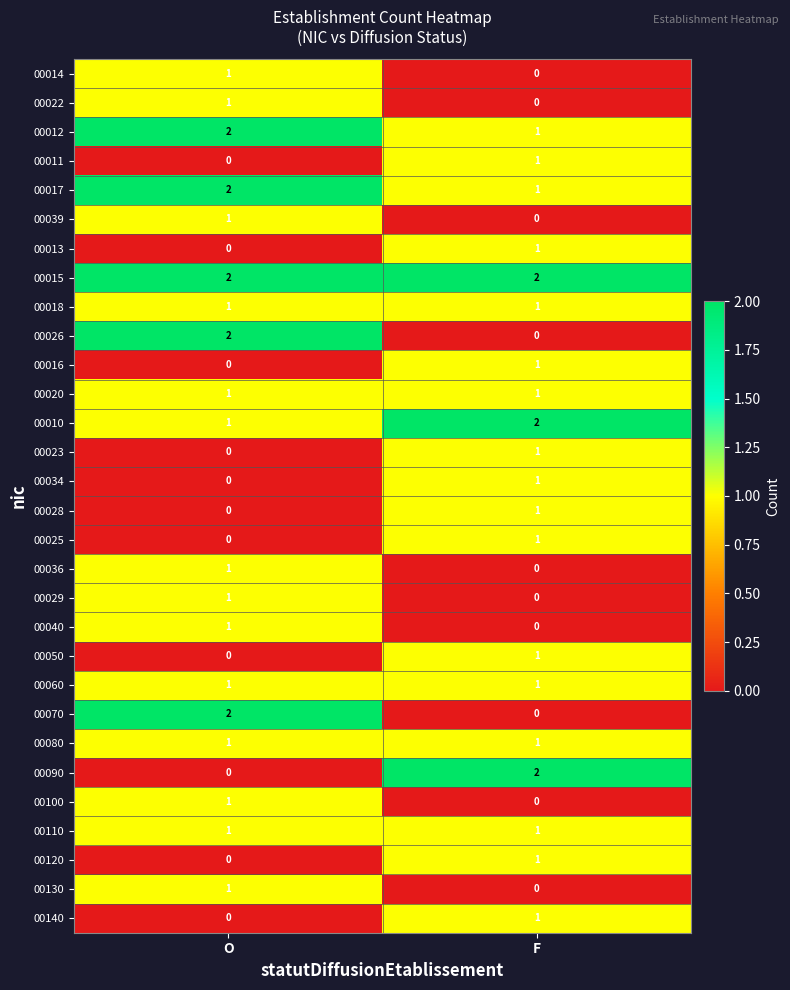

Rank the categories by 00023 value from highest to lowest.

F, O